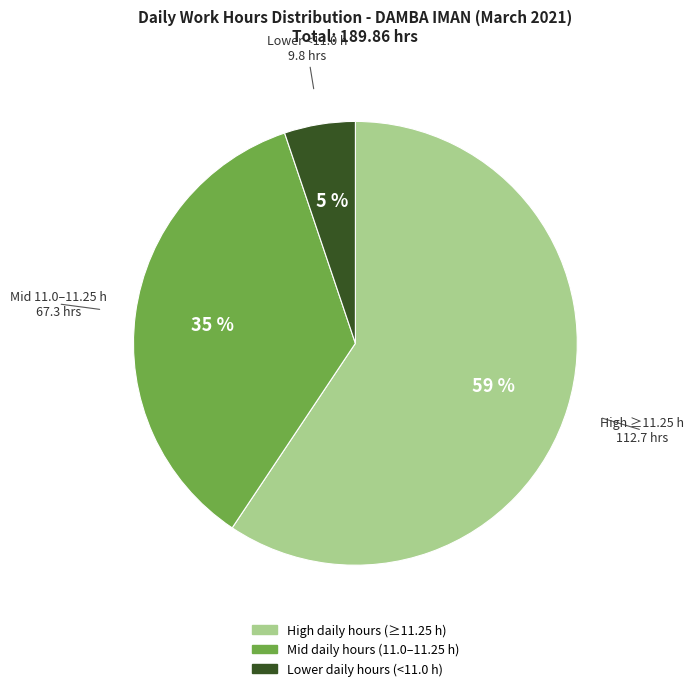

The Lower daily hours (<11.0 h) slice represents 12% of the pie. True or false?

False